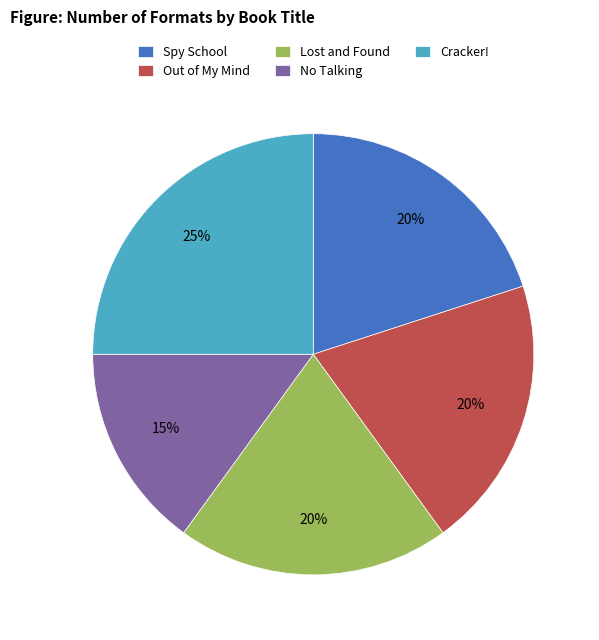

Approximately how many times larger is the value at Lost and Found compared to Out of My Mind?

1.0